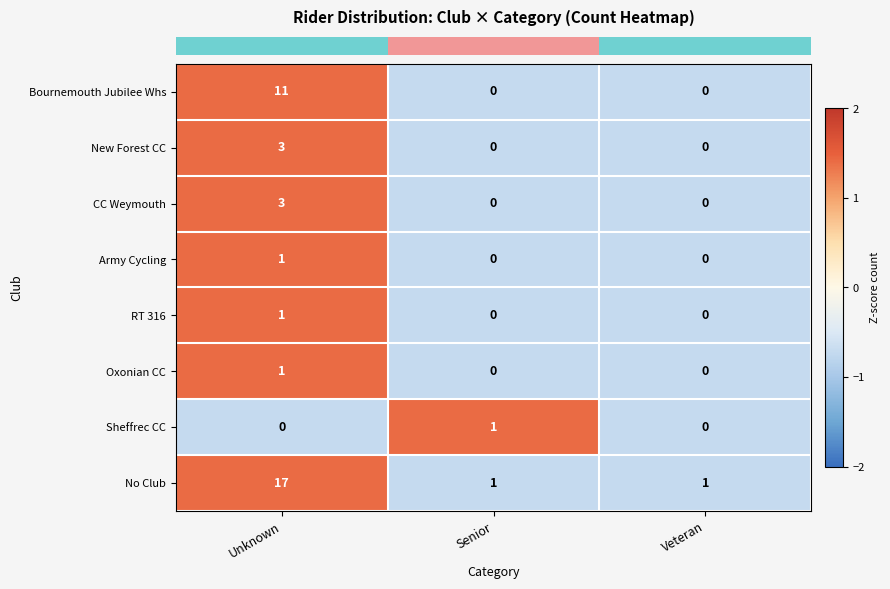

Reading left to right, transcribe all the data shown in this chart.

Bournemouth Jubilee Whs: 11	0	0
New Forest CC: 3	0	0
CC Weymouth: 3	0	0
Army Cycling: 1	0	0
RT 316: 1	0	0
Oxonian CC: 1	0	0
Sheffrec CC: 0	1	0
No Club: 17	1	1